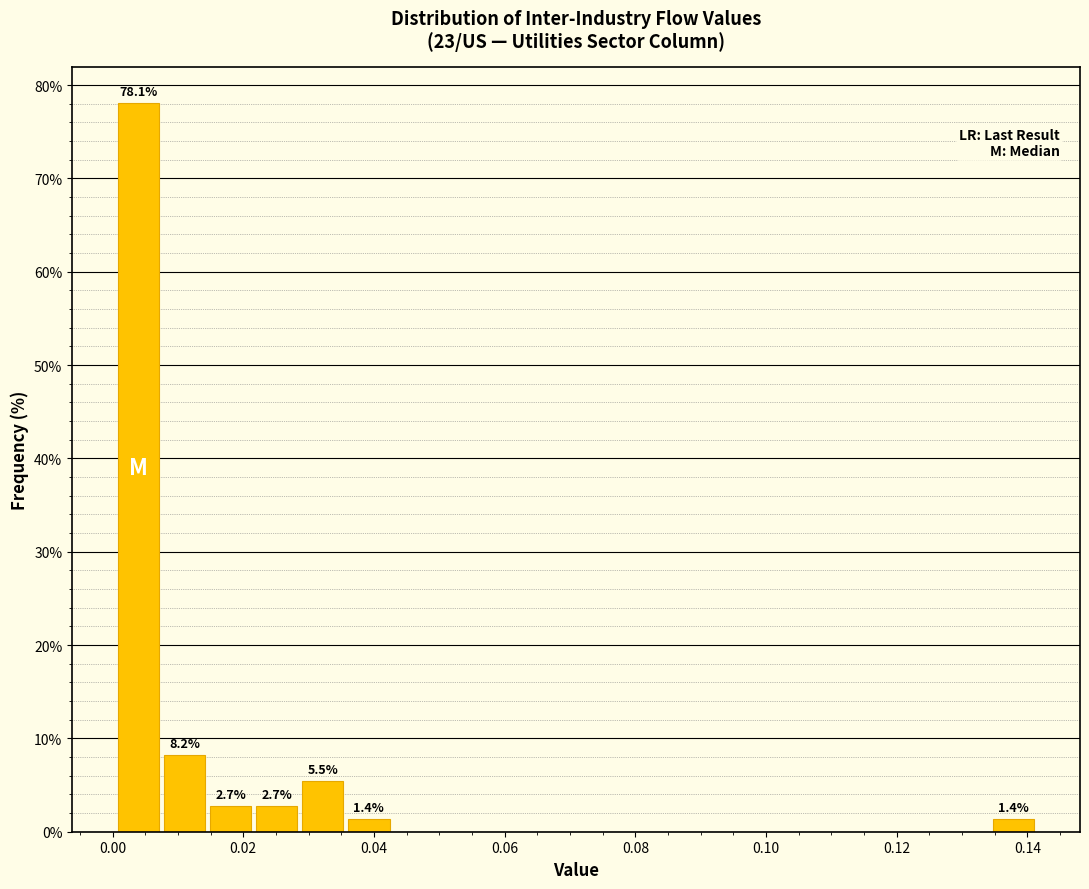

Around what value on the x-axis is the tallest bar? Give the approximate position of its centre, as read against the axis.

0.004